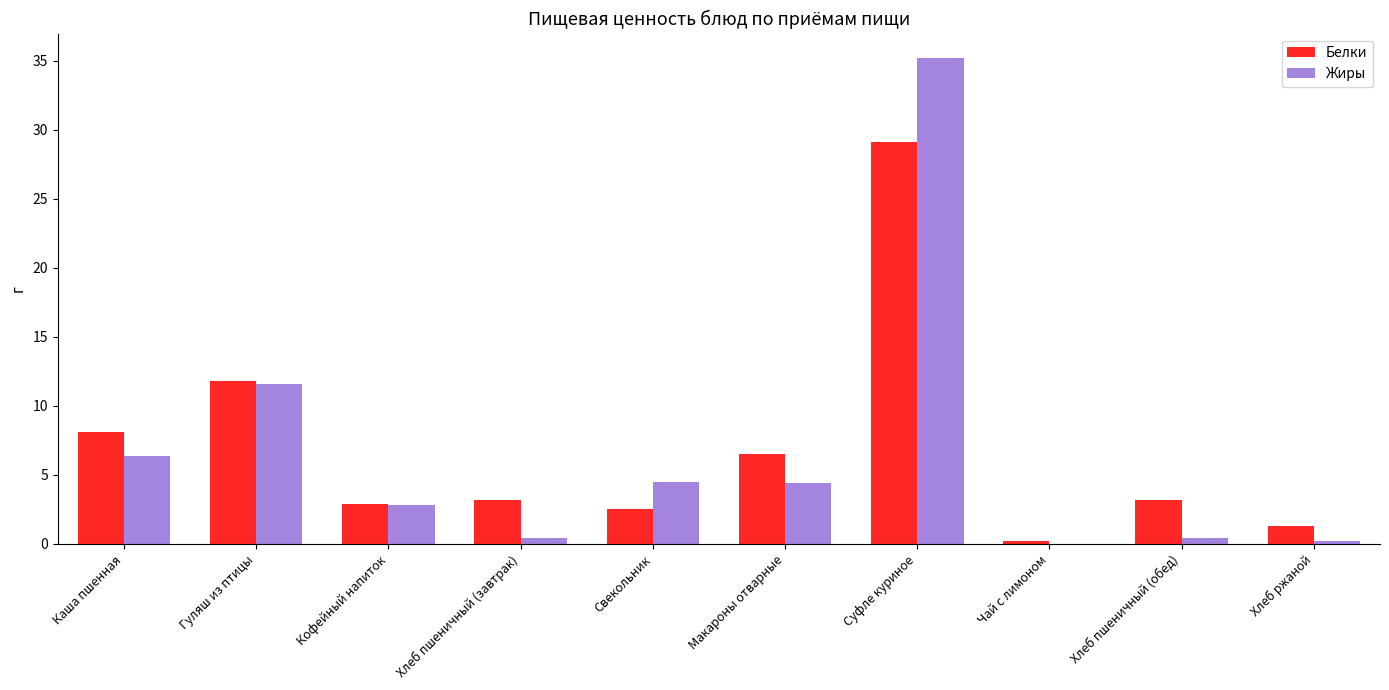

What is the highest value of the Белки series?

29.1